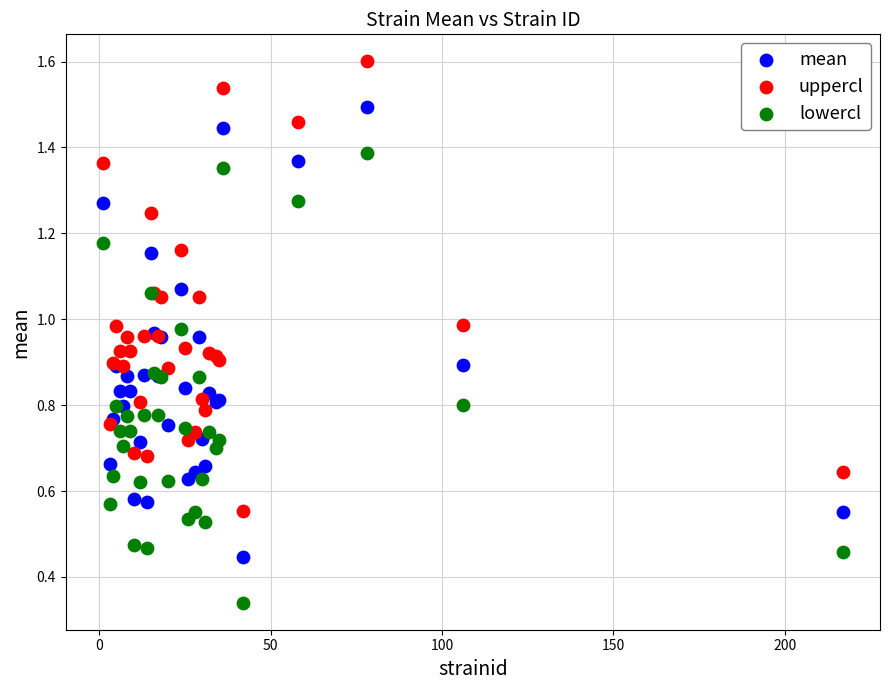

What is the X range (max minus min) for the scatter plot?

216.0